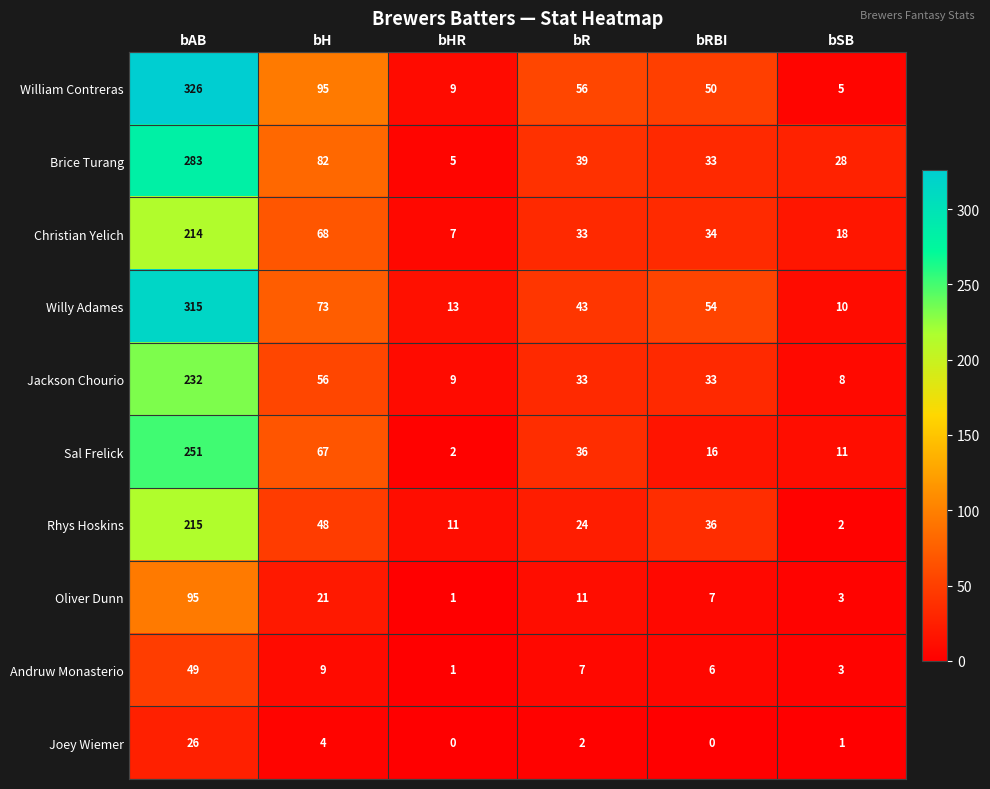

Between bHR and bSB, which series saw the biggest shift?

Brice Turang